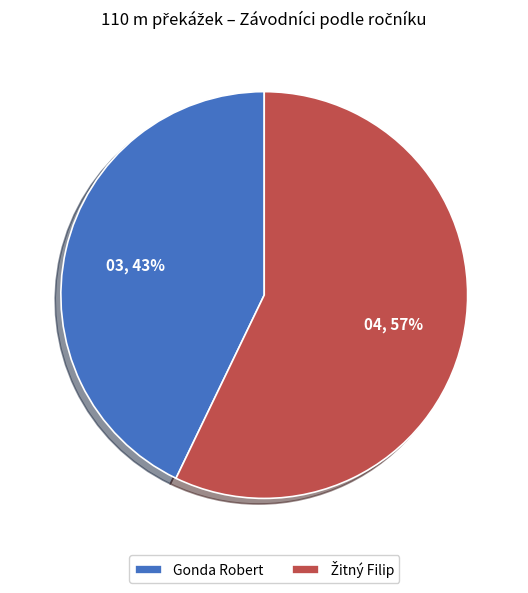

How many segments does this pie chart have?

2